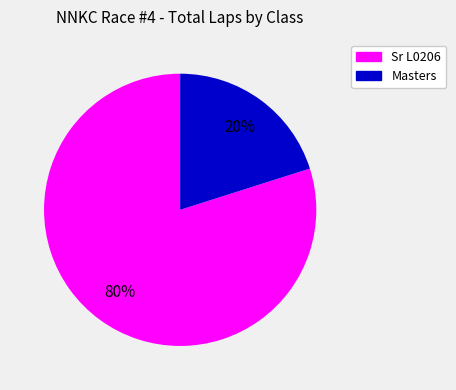

Is there any slice that represents more than half of the pie?

Yes